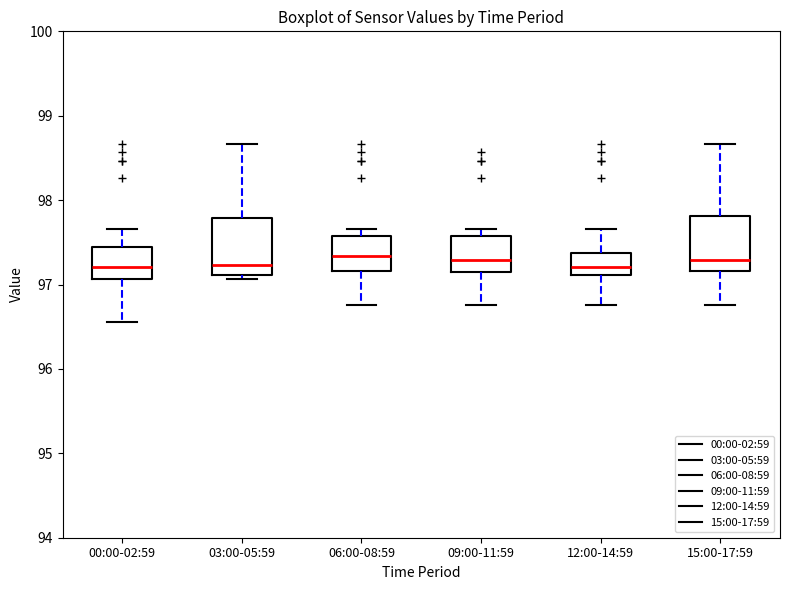

Reading left to right, transcribe this box plot: for each box, give where its median line is, the range the box spans, and where its two whiskers end, as read against the y-axis. The values are not printed on the chart, so give them approximately, as read against the axis.

00:00-02:59: median 97.2, box 97.1 to 97.4, whiskers 96.6 to 97.7
03:00-05:59: median 97.2, box 97.1 to 97.8, whiskers 97.1 (just below the box's lower edge) to 98.7
06:00-08:59: median 97.3, box 97.2 to 97.6, whiskers 96.8 to 97.7
09:00-11:59: median 97.3, box 97.1 to 97.6, whiskers 96.8 to 97.7
12:00-14:59: median 97.2, box 97.1 to 97.4, whiskers 96.8 to 97.7
15:00-17:59: median 97.3, box 97.2 to 97.8, whiskers 96.8 to 98.7